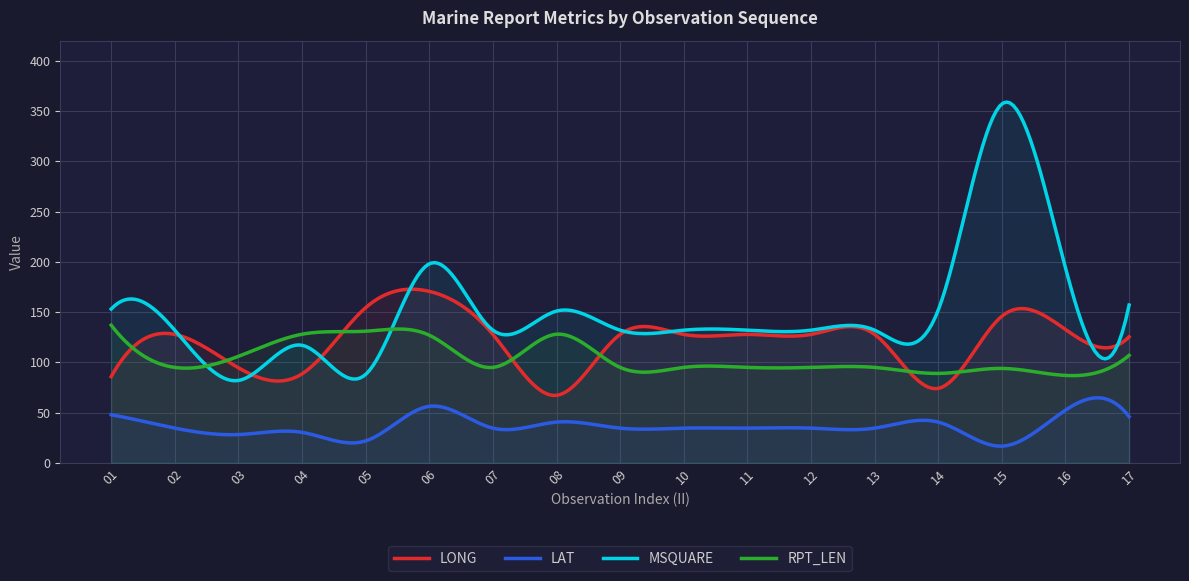

Where does the MSQUARE series first go above 132?

01